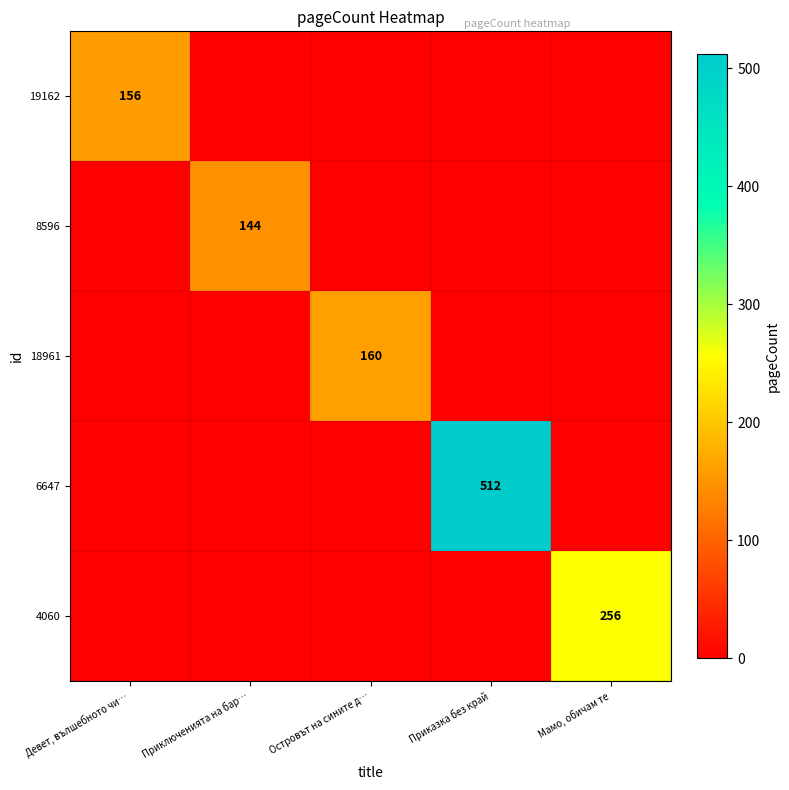

At which label is 18961 closest to 80?

Девет, вълшебното чи…